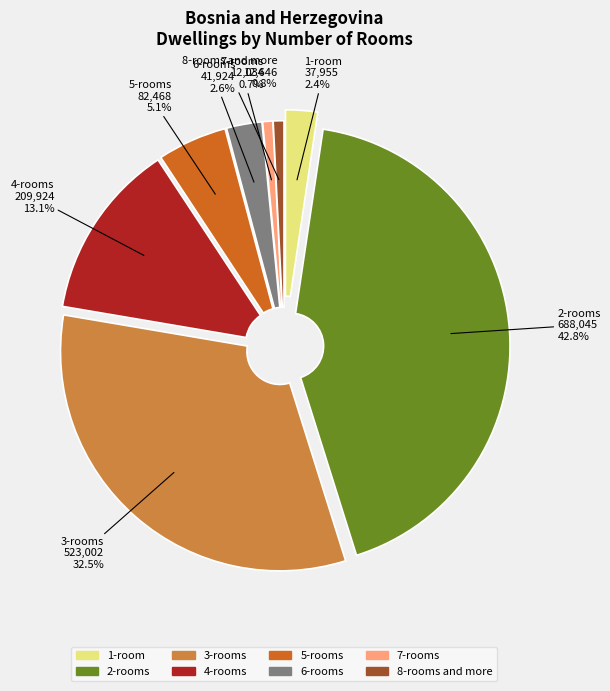

Which slice is the largest?

2-rooms